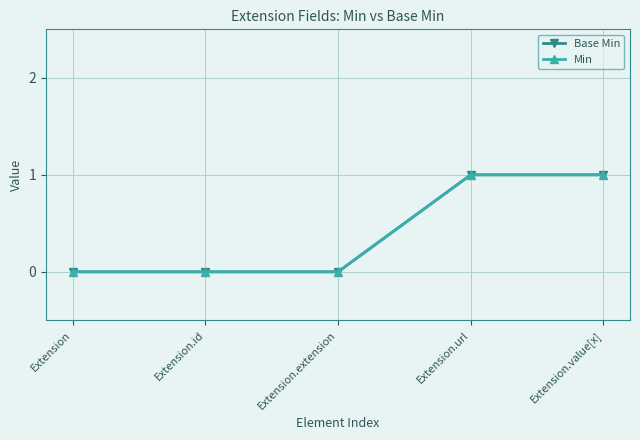

What is the highest value of the Base Min series?

1